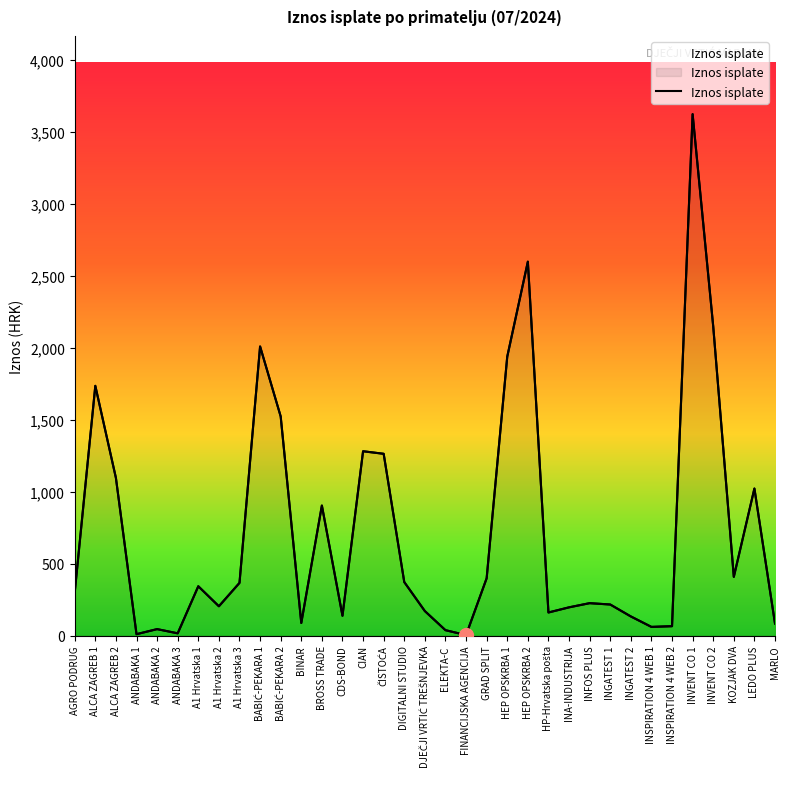

Reading left to right, transcribe all the data shown in this chart.

299.3	1736.1	1095.9	9.4	44.6	15.3	342.6	203.5	366.0	2009.9	1523.3	87.5	903.9	137.5	1281.2	1263.6	371.8	170.0	37.3	3.1	398.2	1939.0	2599.4	160.2	196.0	225.0	215.7	132.7	60.0	65.0	3625.0	2150.0	408.0	1022.2	83.3